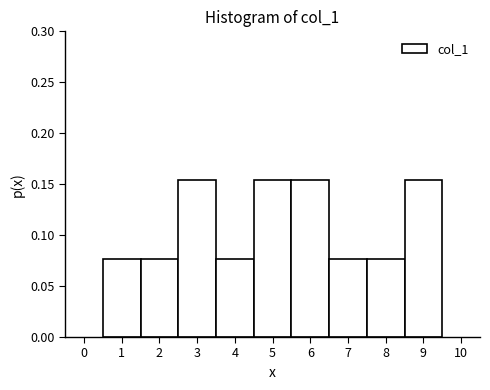

Reading left to right, transcribe this chart: for each bar, give the range it covers on the x-axis and its height. The values are not printed on the chart, so give them approximately, as read against the axis.

0.5 to 1.5: 0.075
1.5 to 2.5: 0.075
2.5 to 3.5: 0.155
3.5 to 4.5: 0.075
4.5 to 5.5: 0.155
5.5 to 6.5: 0.155
6.5 to 7.5: 0.075
7.5 to 8.5: 0.075
8.5 to 9.5: 0.155